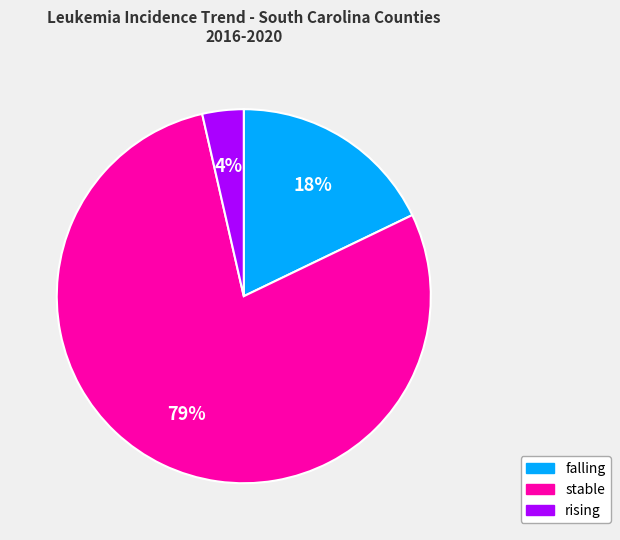

Which slice is the smallest?

rising